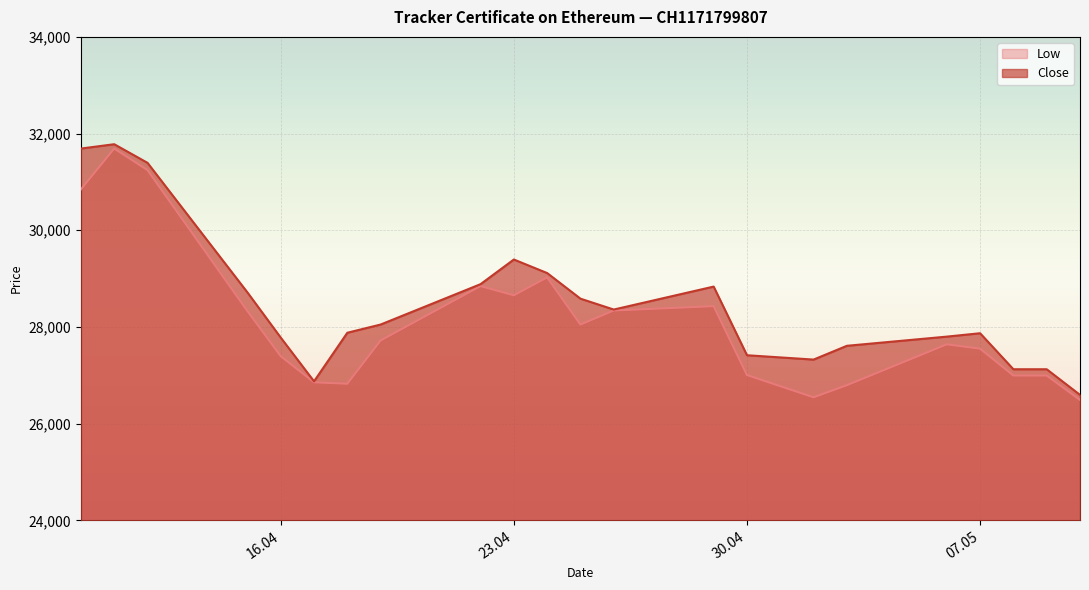

Reading left to right, transcribe all the data shown in this chart.

Low: 30845	31690	31245	28330	27395	26855	26825	27720	28845	28655	29025	28050	28340	28430	27005	26545	26795	27640	27550	26995	26995	26490
Close: 31690	31780	31395	28715	27780	26875	27880	28050	28885	29395	29115	28585	28360	28835	27415	27325	27610	27800	27870	27125	27125	26595